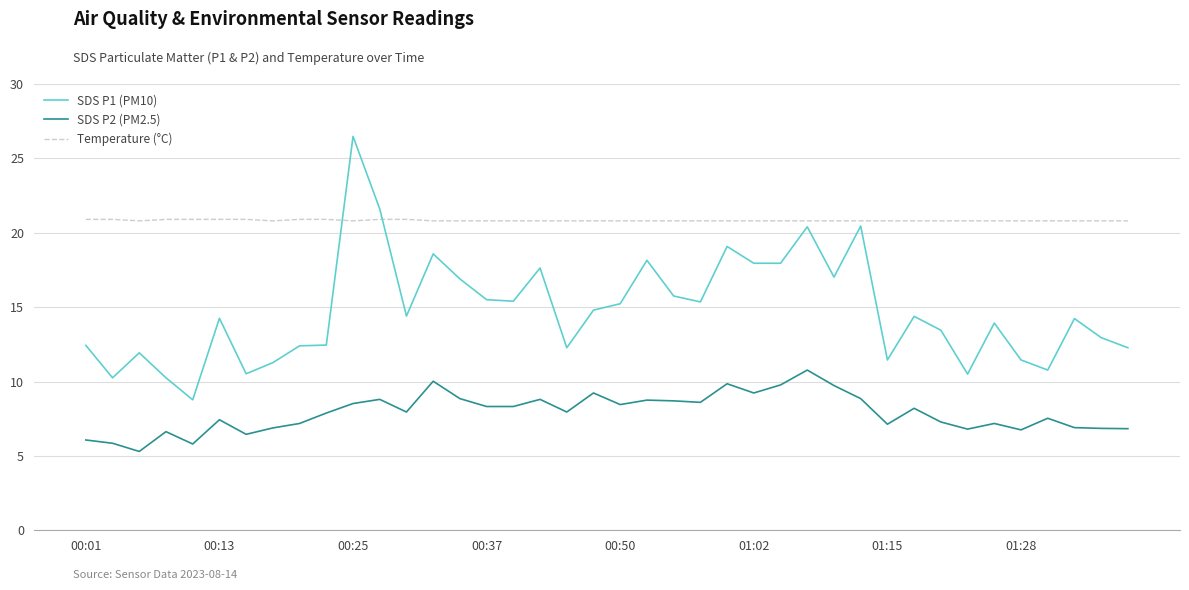

Which series has the largest range (max minus min)?

SDS P1 (PM10)